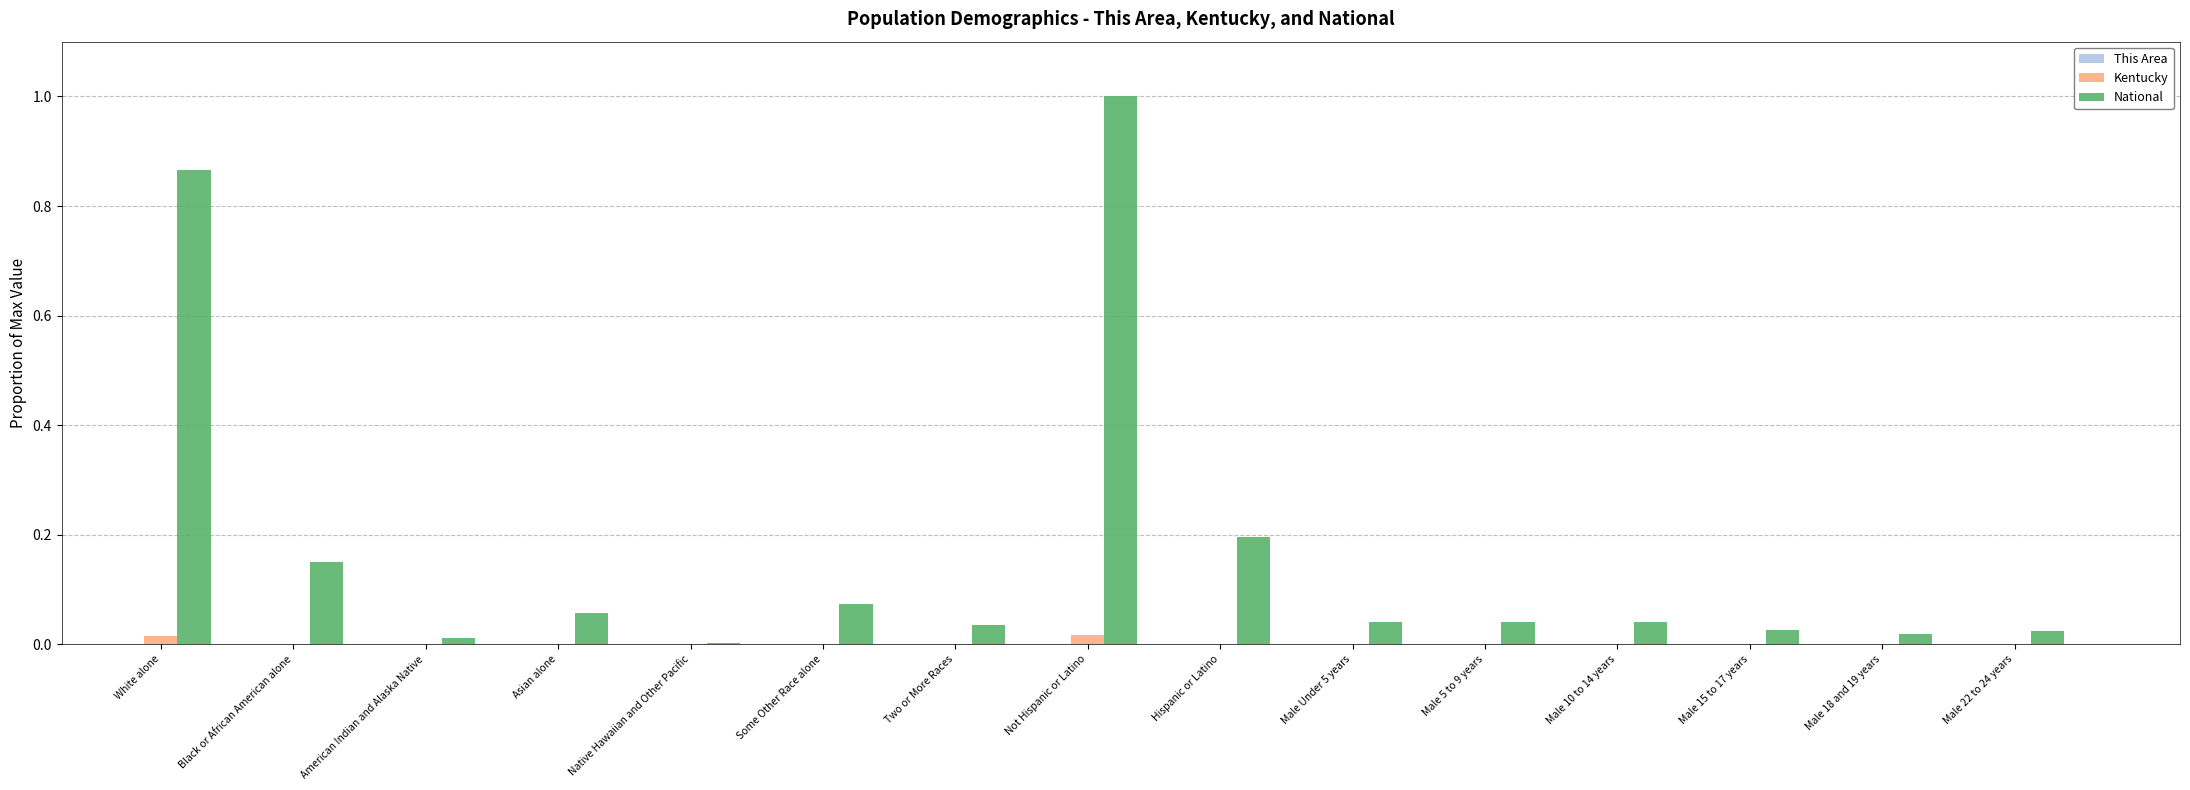

The Kentucky series shows 0.0 at White alone. True or false?

True